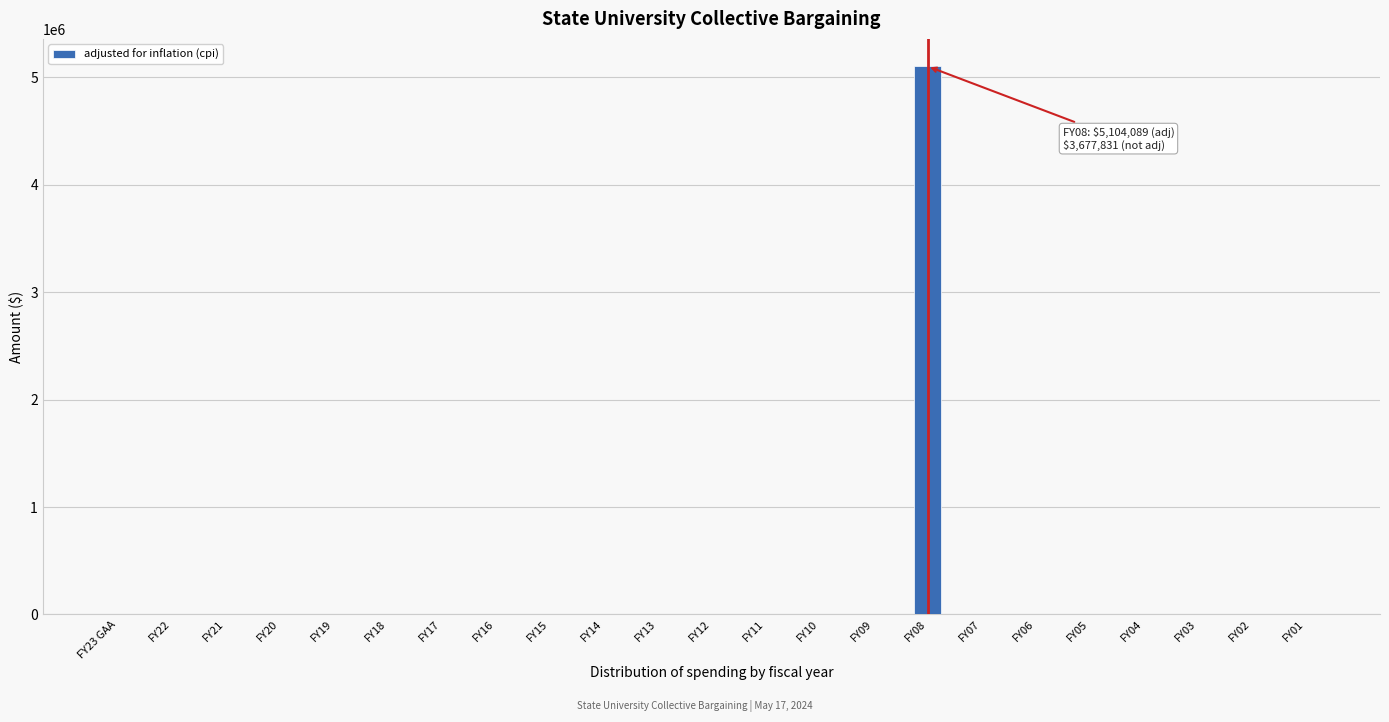

Reading left to right, what are all the values shown in this chart?

FY23 GAA=0	FY22=0	FY21=0	FY20=0	FY19=0	FY18=0	FY17=0	FY16=0	FY15=0	FY14=0	FY13=0	FY12=0	FY11=0	FY10=0	FY09=0	FY08=5104089	FY07=0	FY06=0	FY05=0	FY04=0	FY03=0	FY02=0	FY01=0